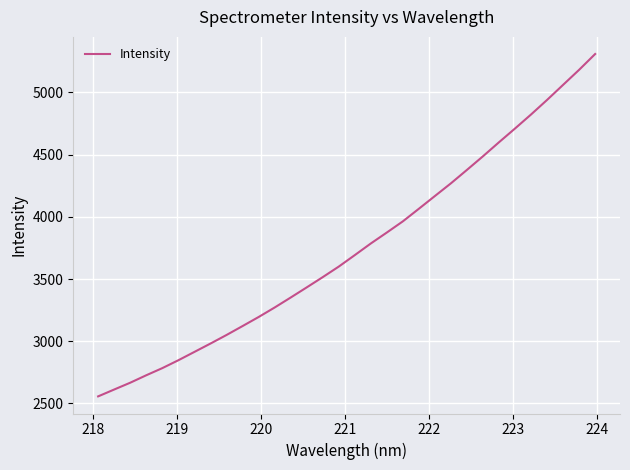

What is the difference between the maximum and minimum values?

2752.8